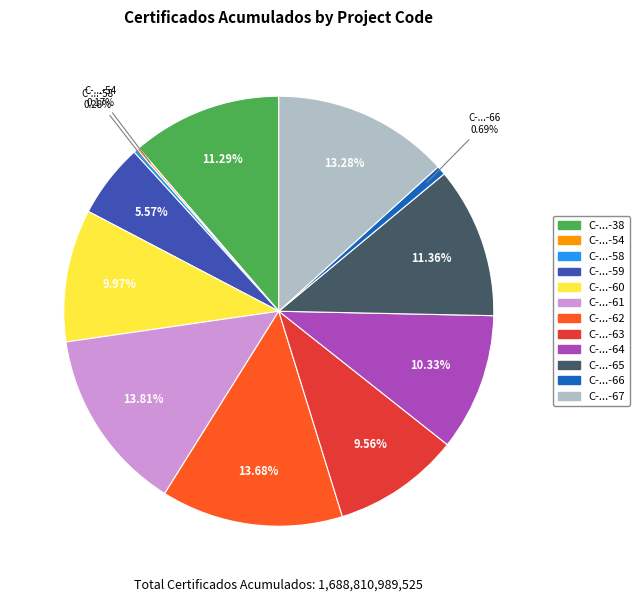

Does any single category account for the majority?

No